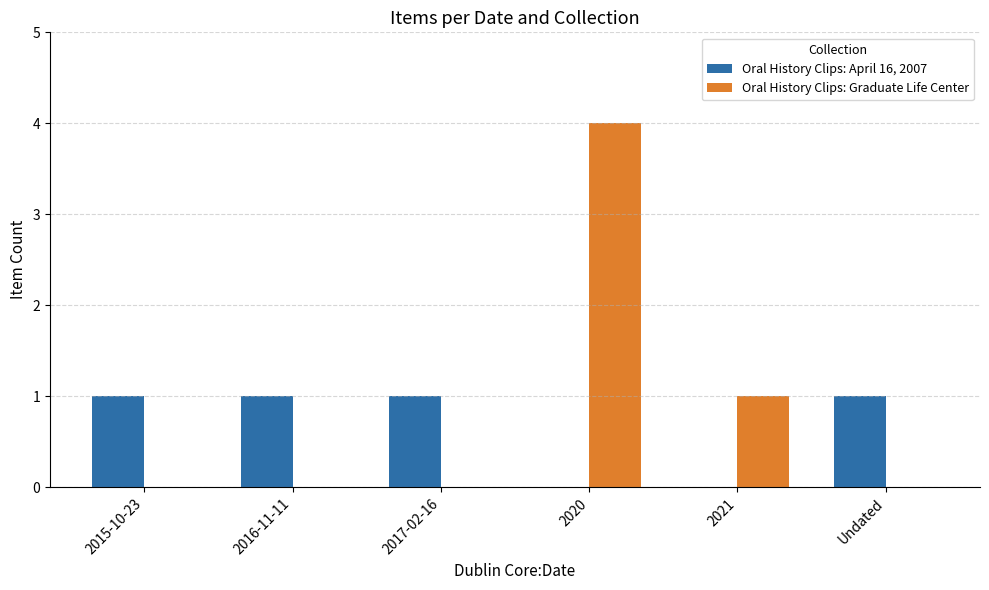

Are the bars grouped side by side (vs. stacked)?

Yes